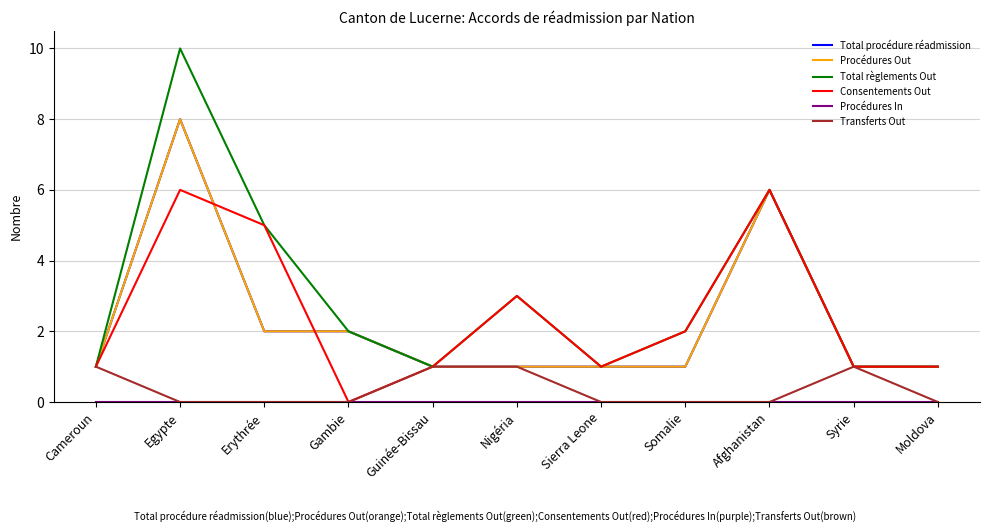

Is this an area chart (filled region under the line)?

No